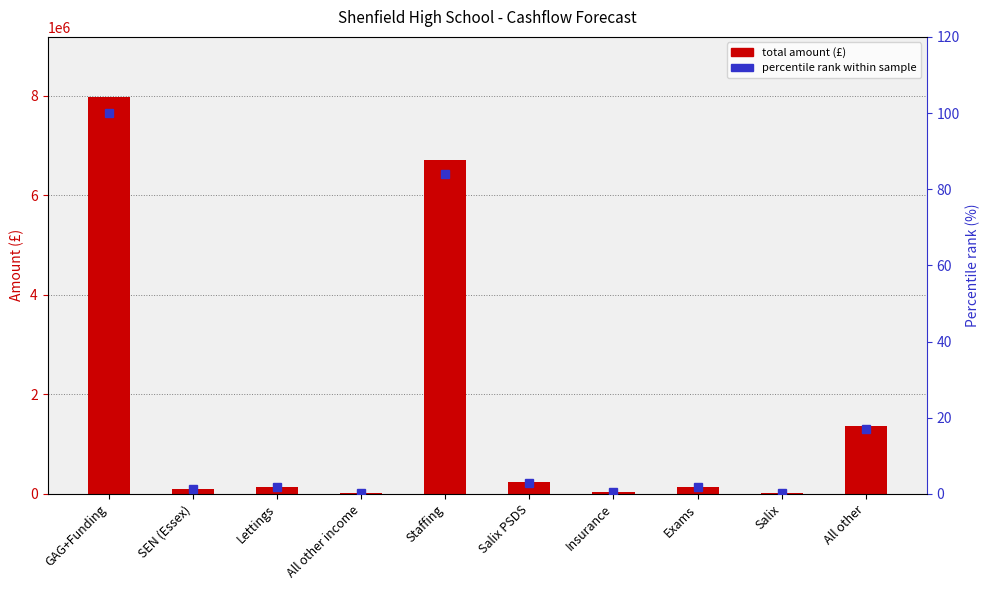

What are all the series names shown in the legend?

Total (£), percentile rank